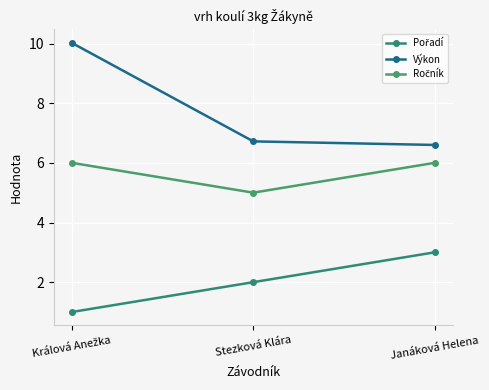

What is the highest value of the Ročník series?

6.0